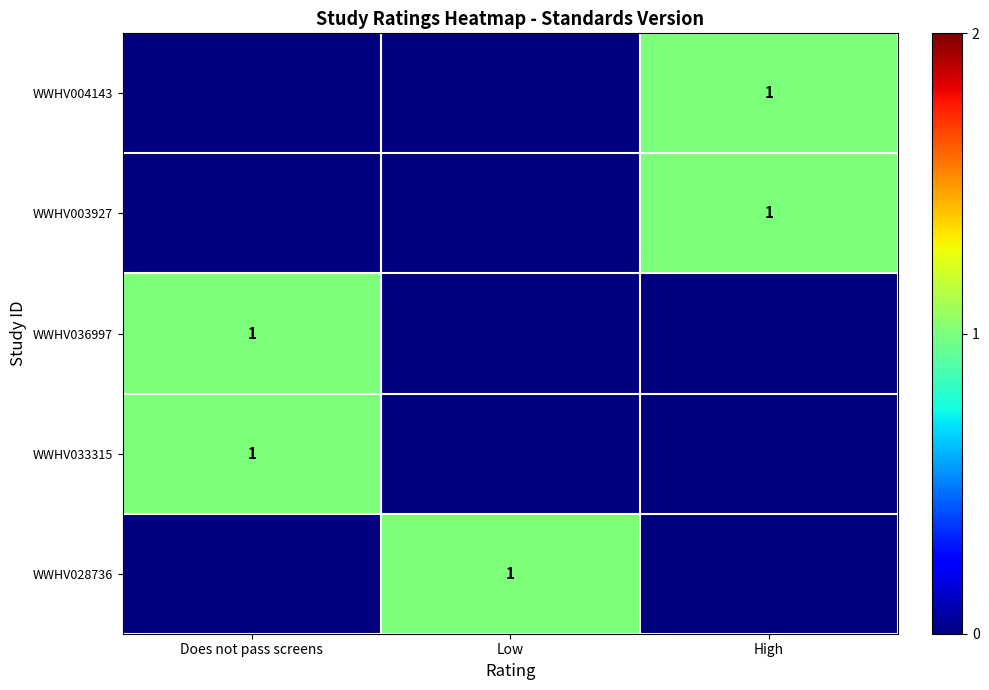

At which category is the sum across all series the highest?

Does not pass screens